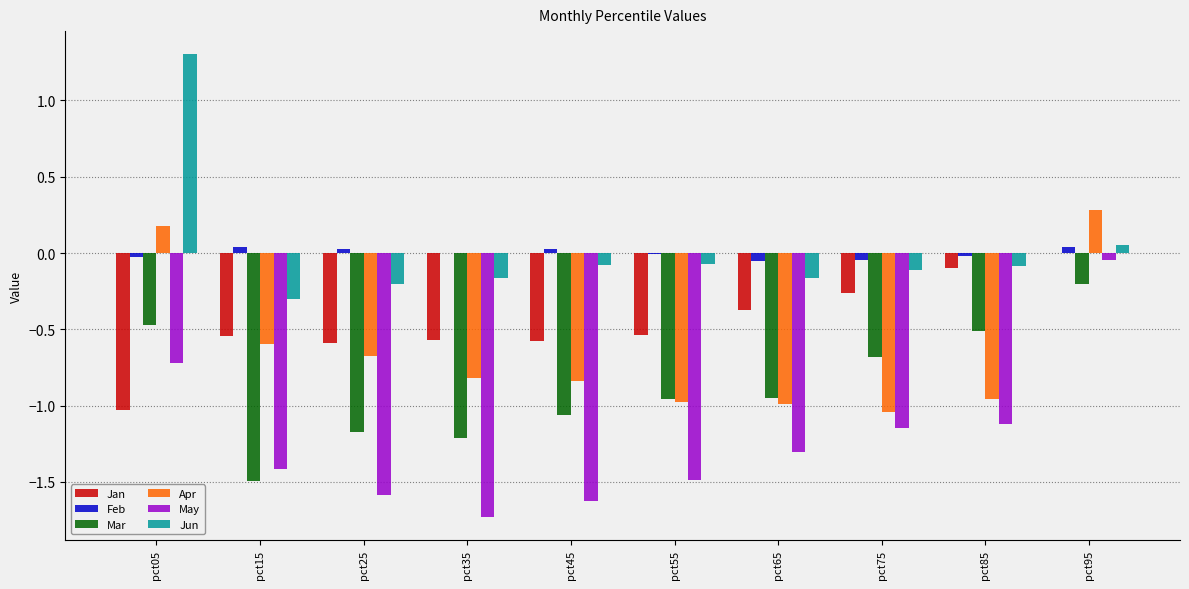

Between pct15 and pct75, which series saw the biggest shift?

Mar